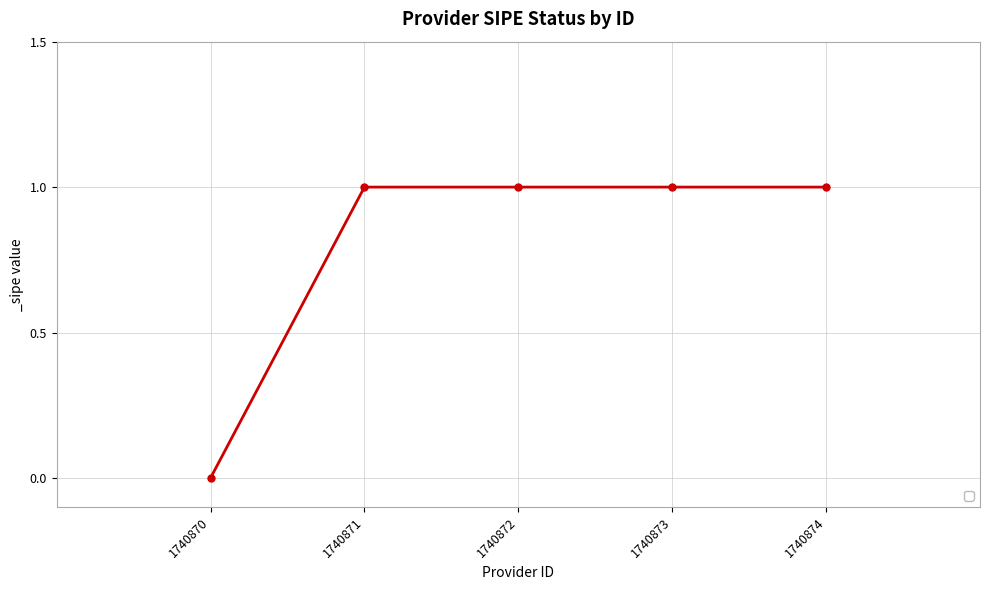

What is the greatest value displayed?

1